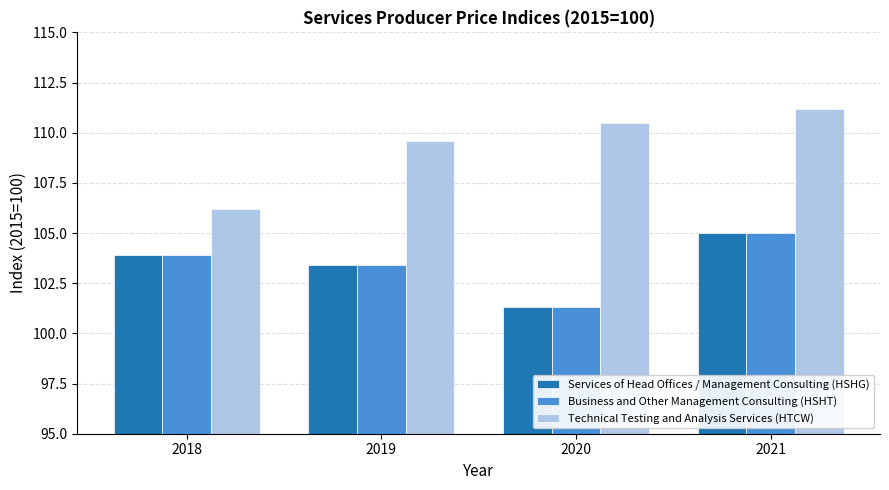

Which category has the lowest value across all series?

2020